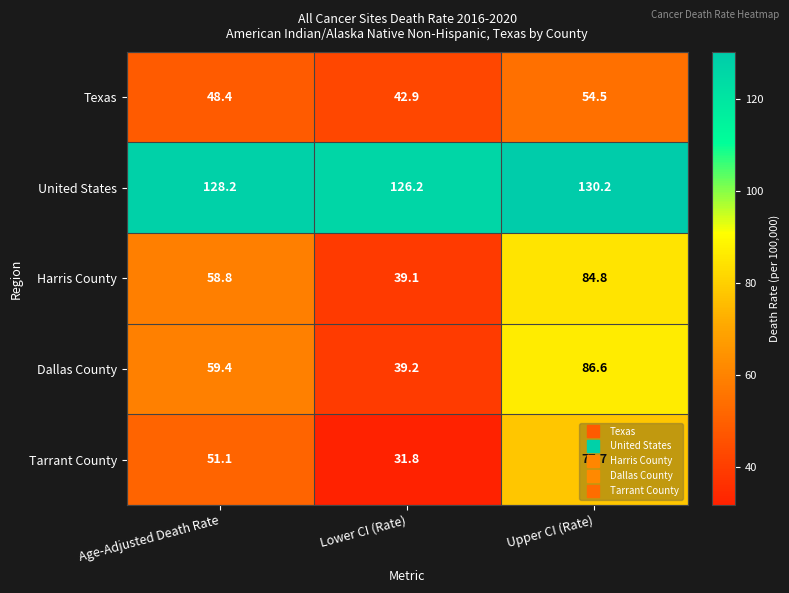

Which category has the lowest value across all series?

Lower CI (Rate)